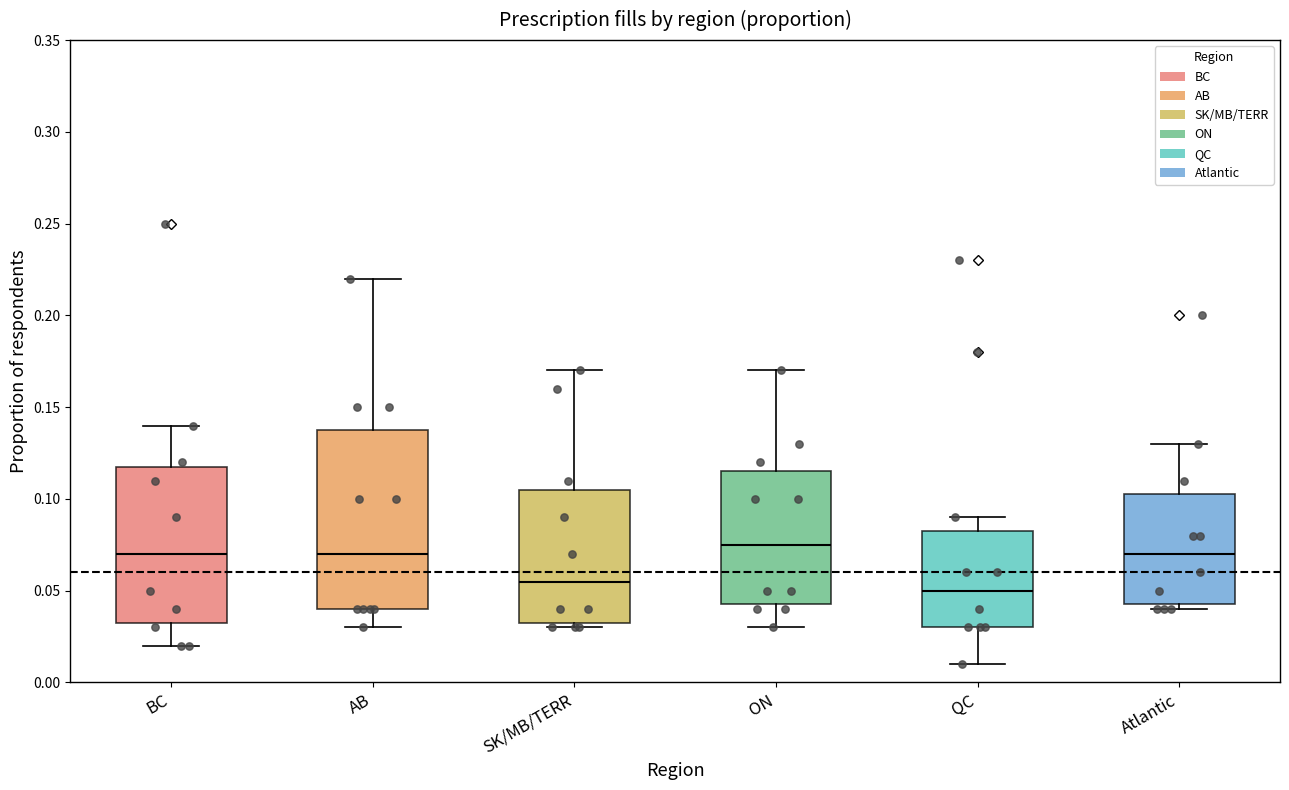

Where does the lower whisker of the box for QC end on the y-axis? The values are not printed on the chart, so give them approximately, as read against the axis.

0.010